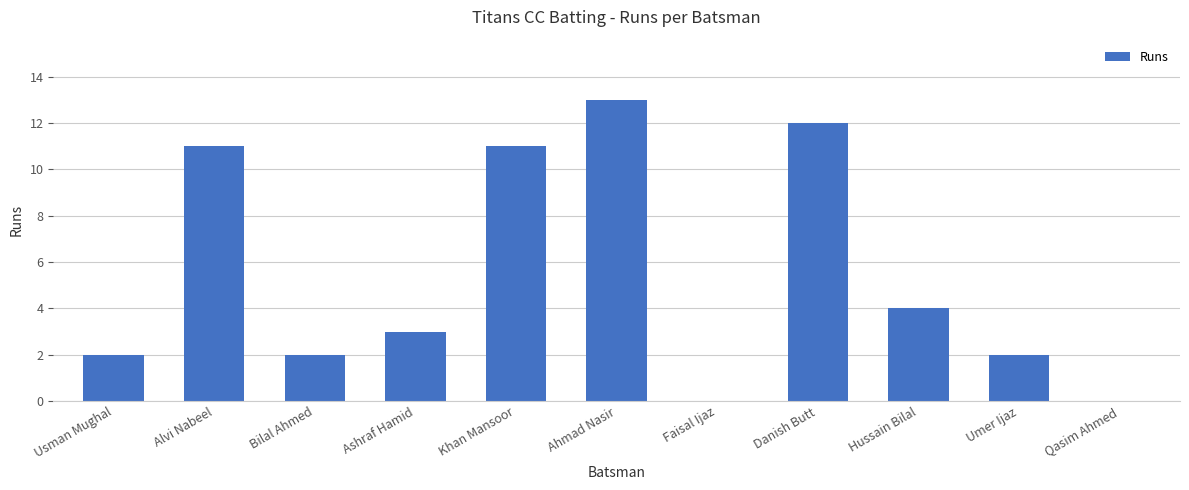

Reading left to right, list all the values displayed in this chart.

2	11	2	3	11	13	0	12	4	2	0